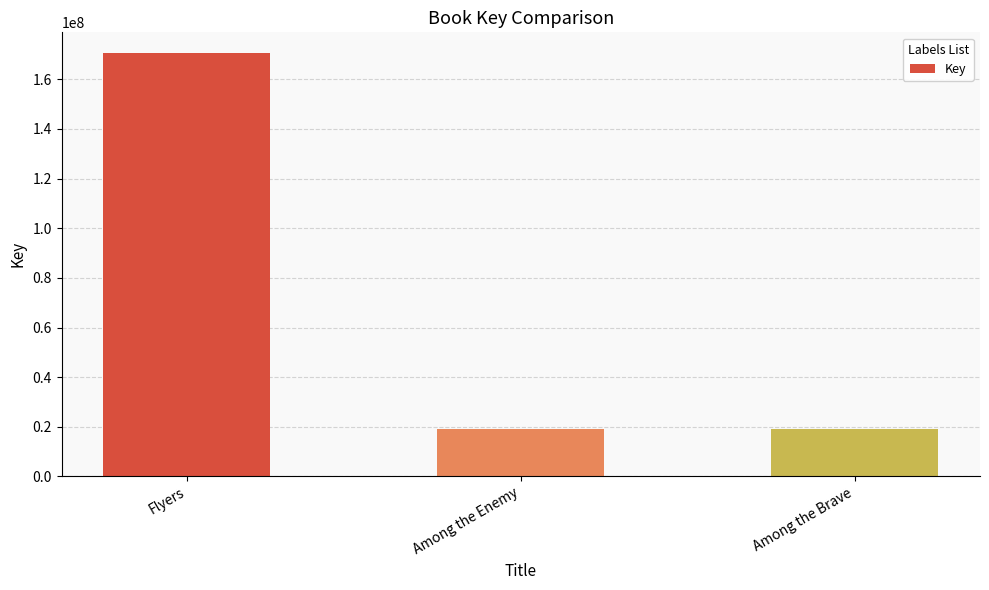

Which has a higher value, Among the Enemy or Flyers?

Flyers